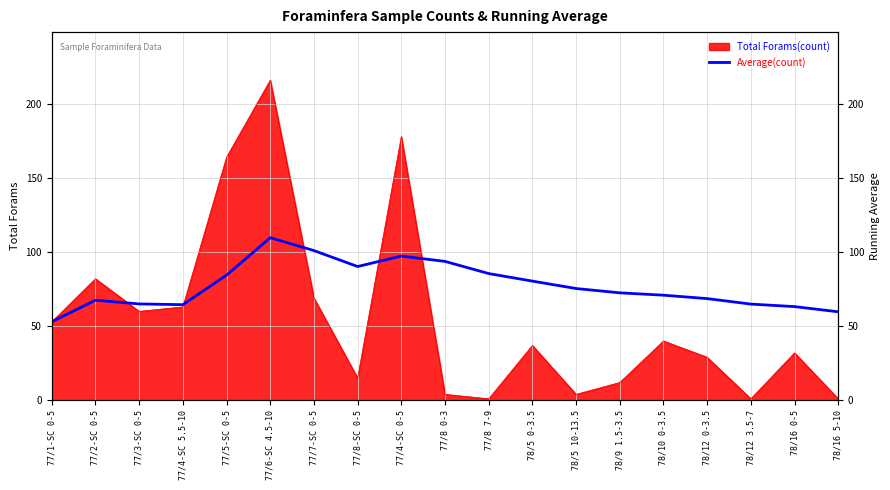

What is the average value?

77.2